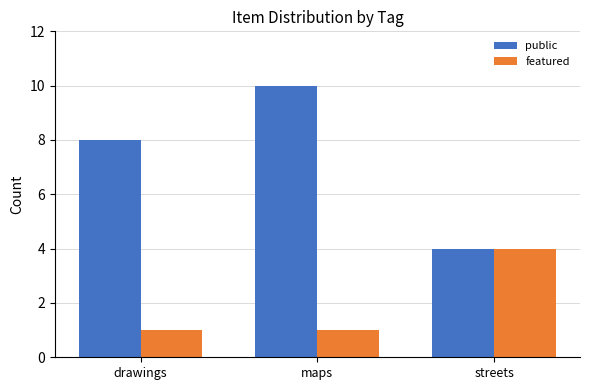

List the series in order of their peak value, highest first.

public, featured